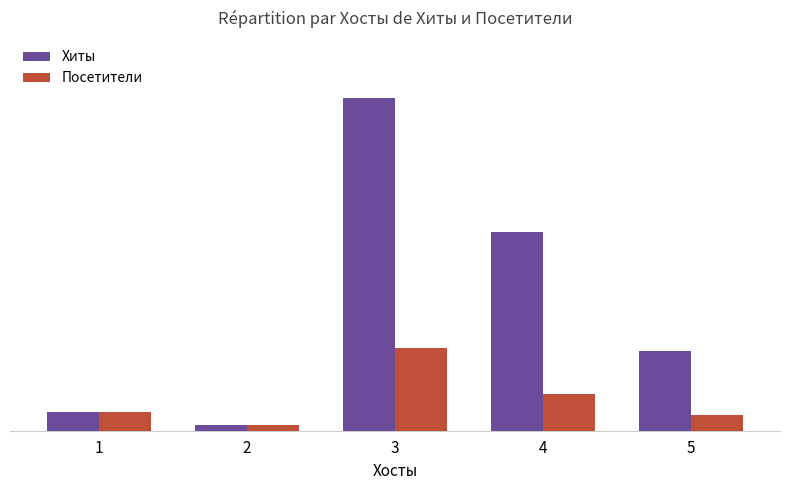

Does the chart contain any negative values?

No